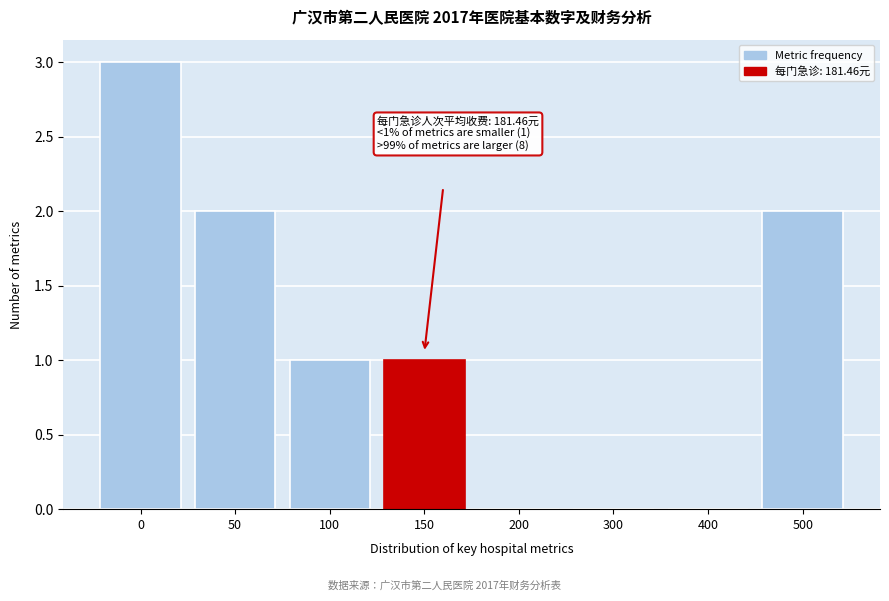

Reading left to right, what are all the values shown in this chart?

0=3	50=2	100=1	150=1	200=0	300=0	400=0	500=2